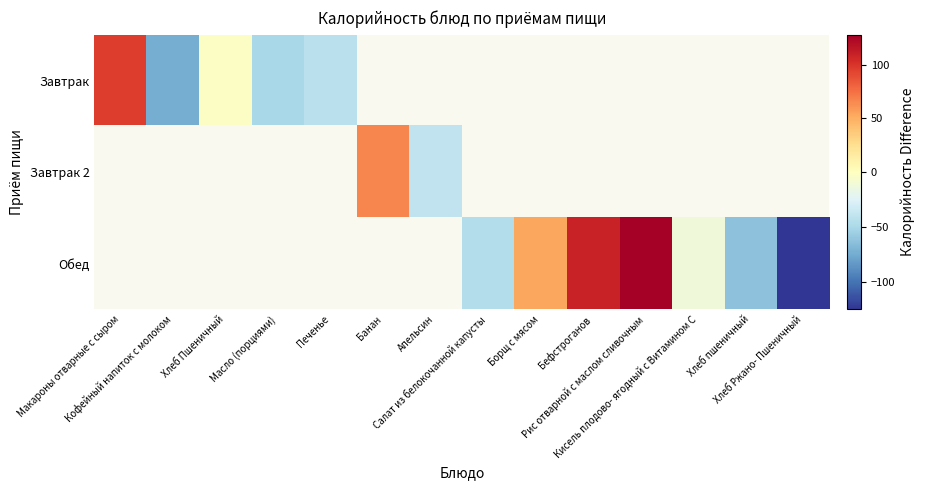

Which category has the highest value in the Завтрак series?

Макароны отварные с сыром